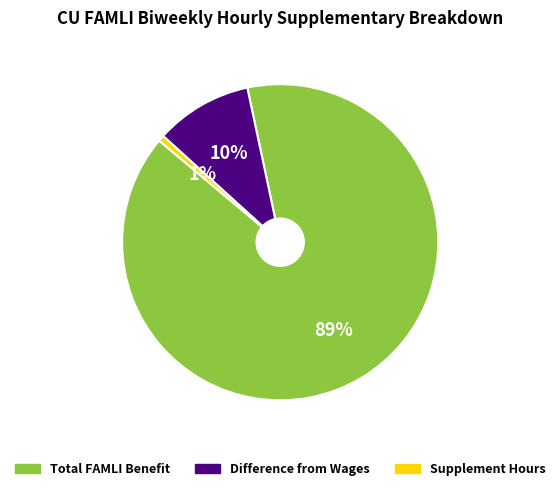

To the nearest percent, what is the average slice percentage?

33%